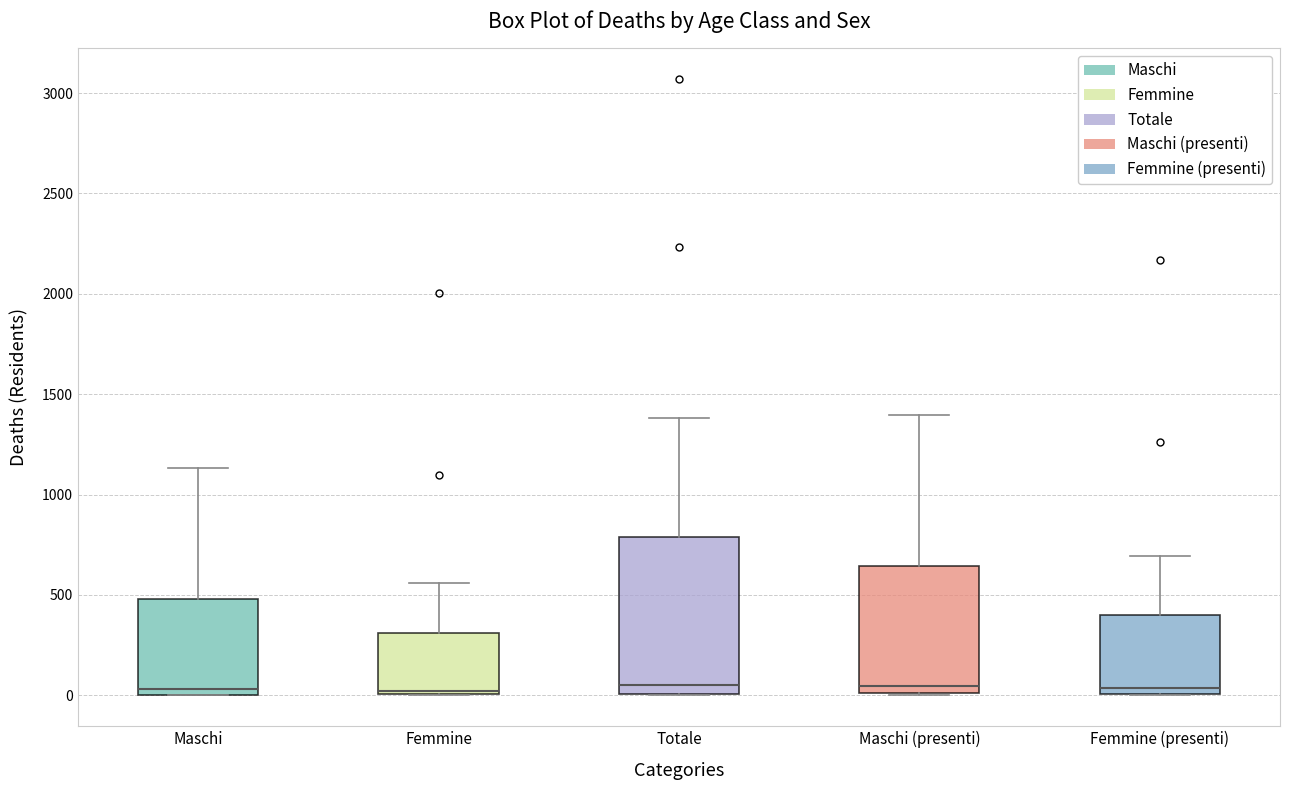

Comparing the boxes themselves (not the whiskers), which one is the tallest?

Totale